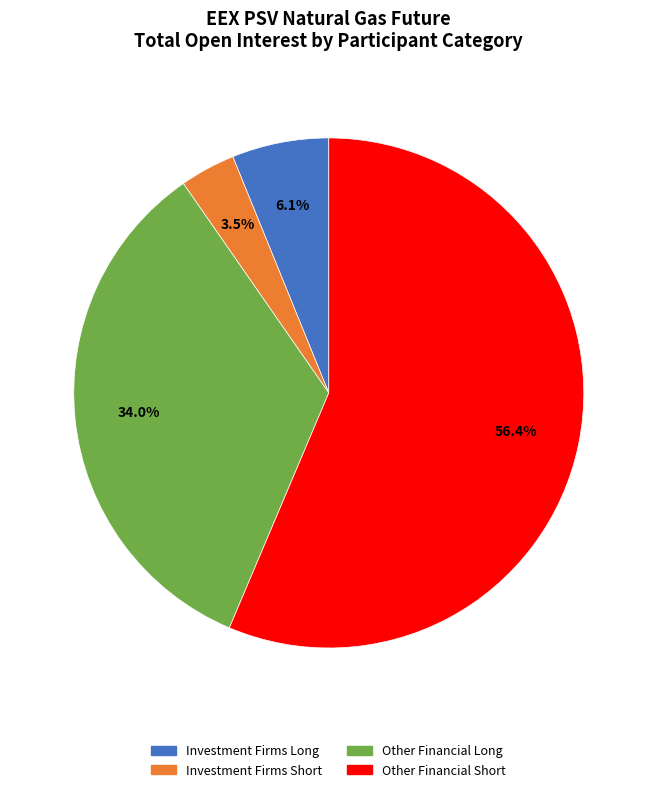

Does any single category account for the majority?

Yes